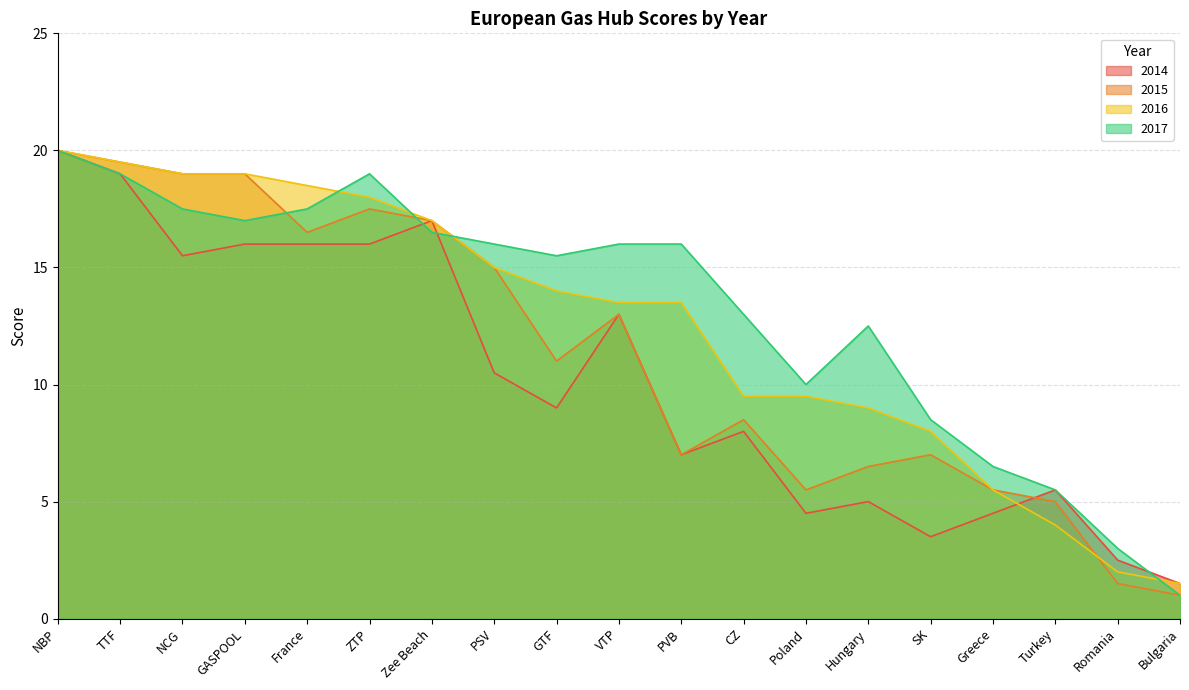

What is the sum of the 2014 values at GASPOOL and Bulgaria?

17.5